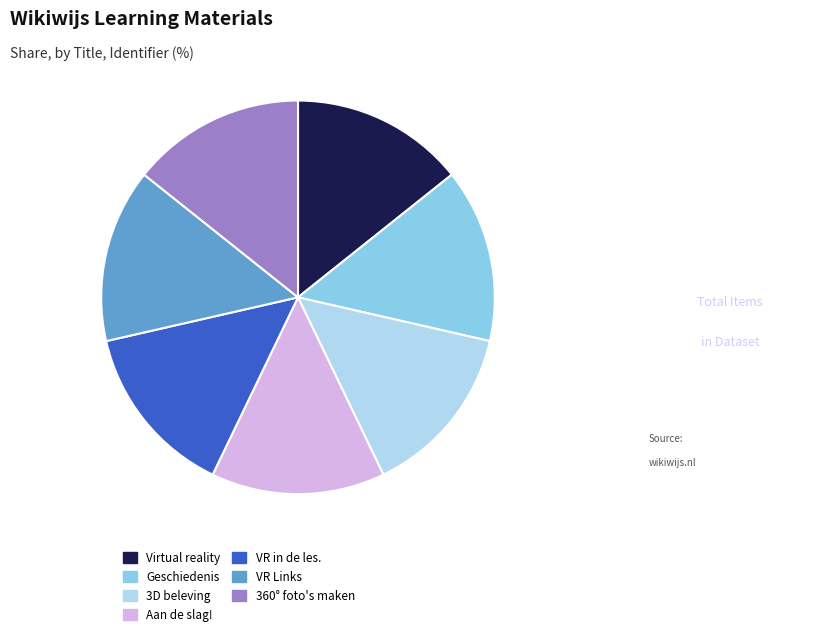

Is there a majority slice in this chart?

No